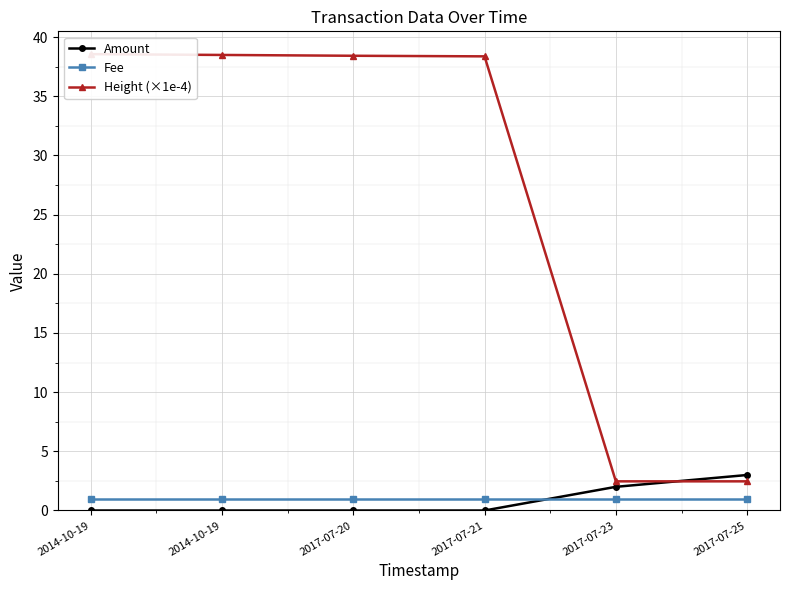

At which label is Fee closest to 1?

2014-10-19